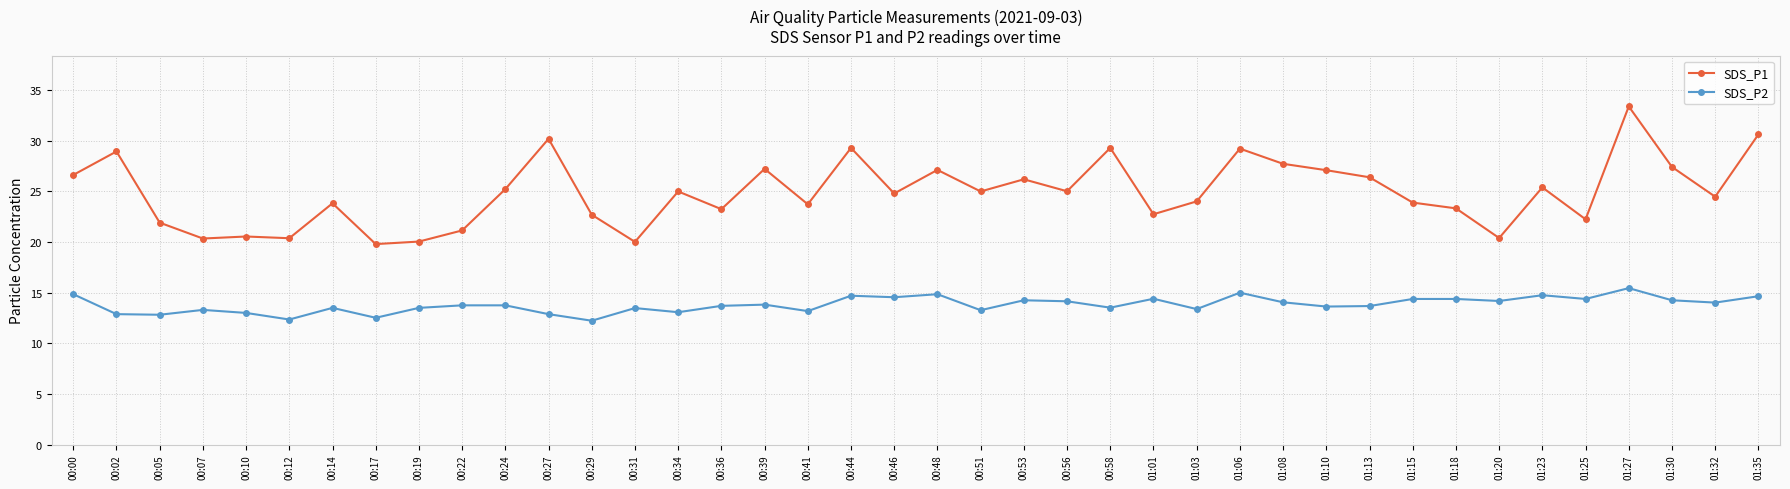

Does the chart display data point markers on the line(s)?

Yes